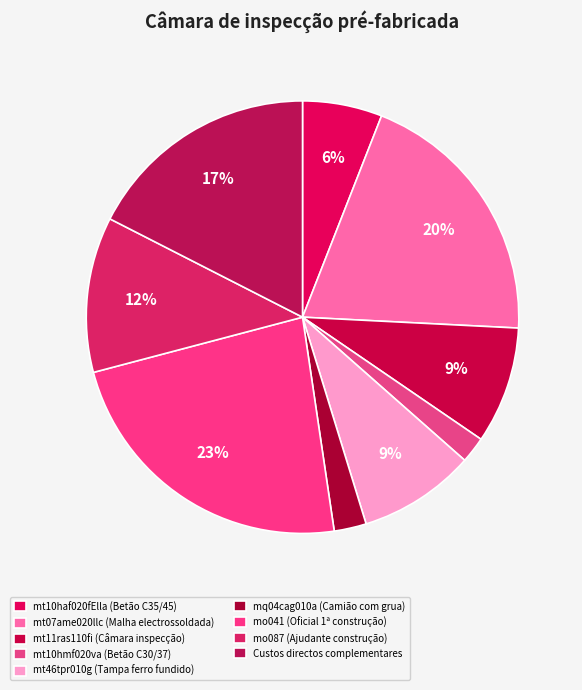

Which category has the smallest portion of the pie?

mt10hmf020va